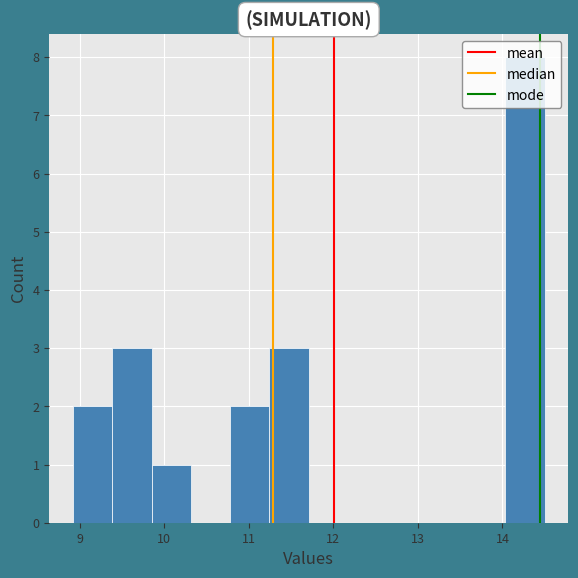

Which range on the x-axis has the tallest bar?

14.0 to 14.5